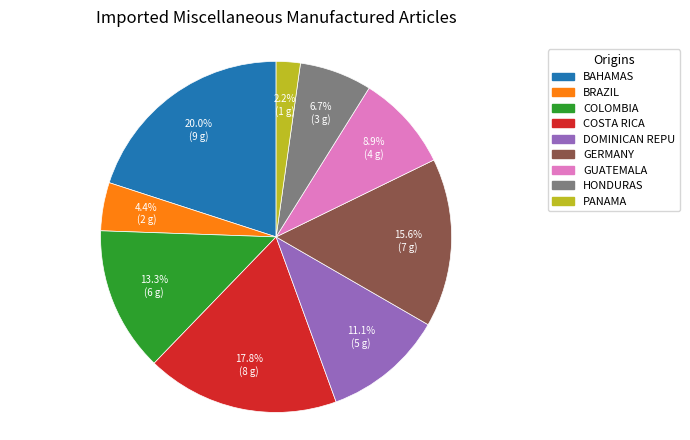

Is there any slice that represents more than half of the pie?

No